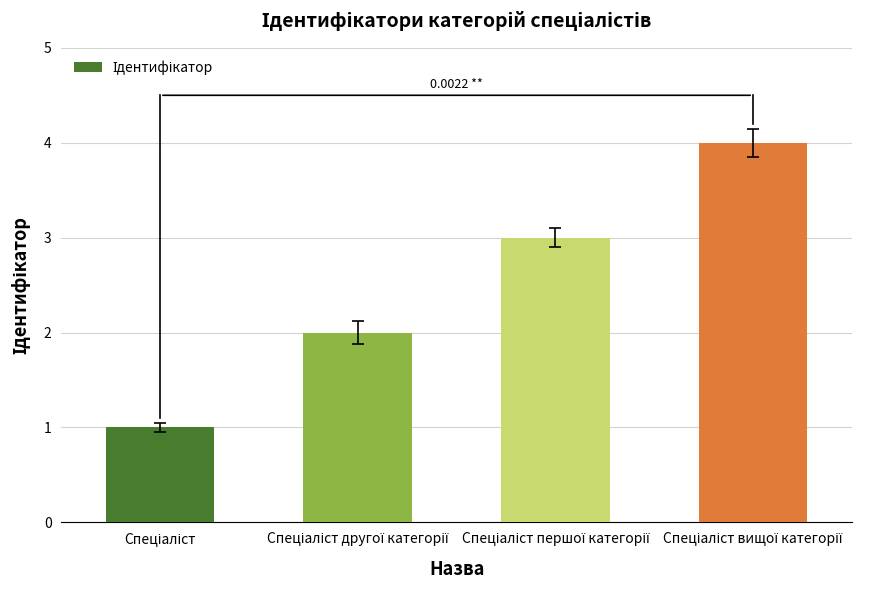

What is the difference between the maximum and minimum values?

3